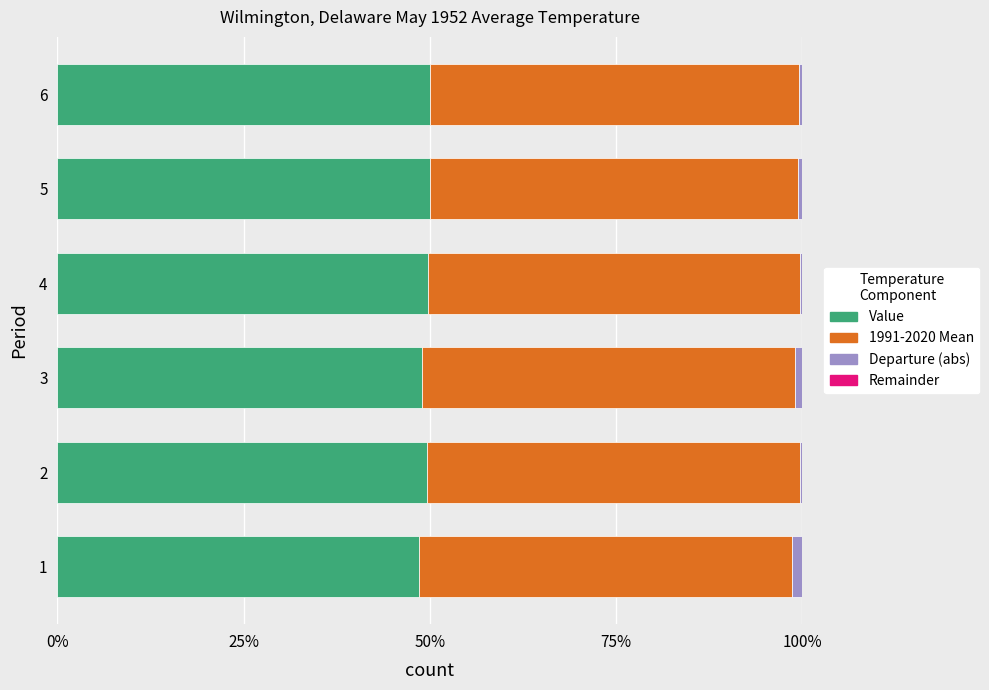

What is the maximum value for Value?

50.0